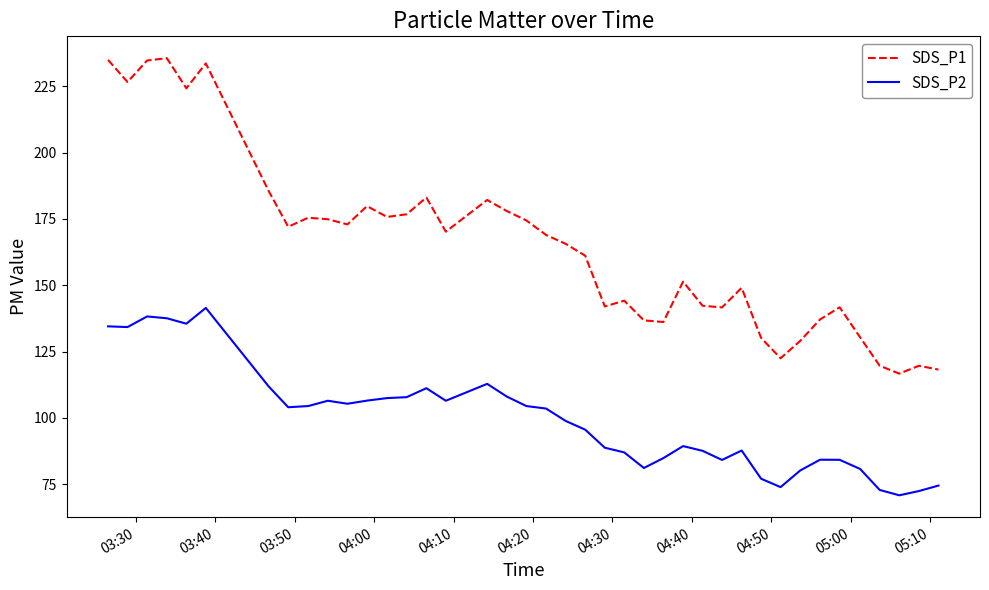

Which series has the largest total across all categories?

SDS_P1